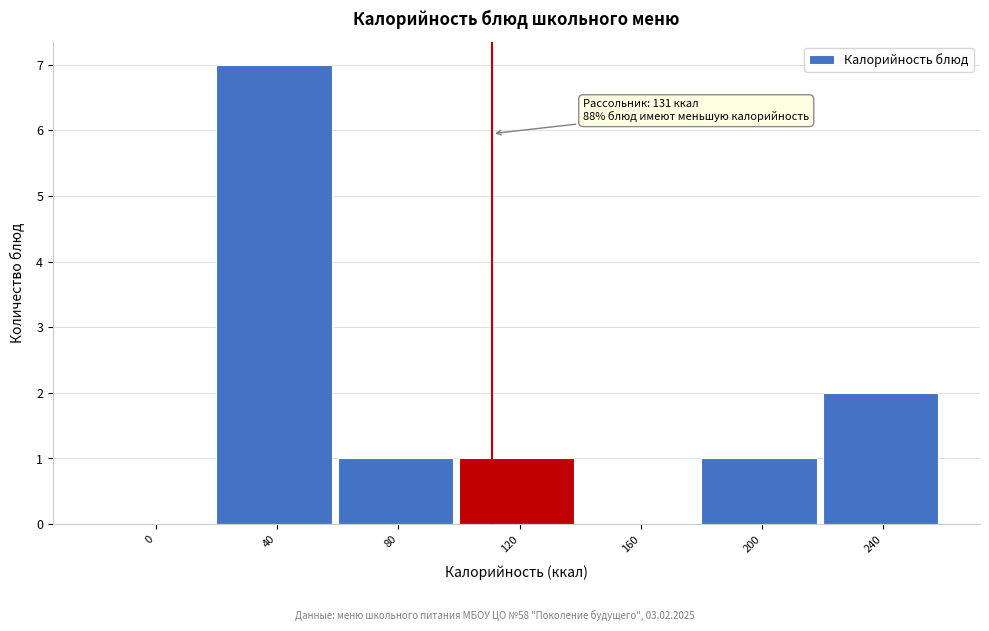

Reading right to left, transcribe all the data shown in this chart.

240=2	200=1	160=0	120=1	80=1	40=7	0=0